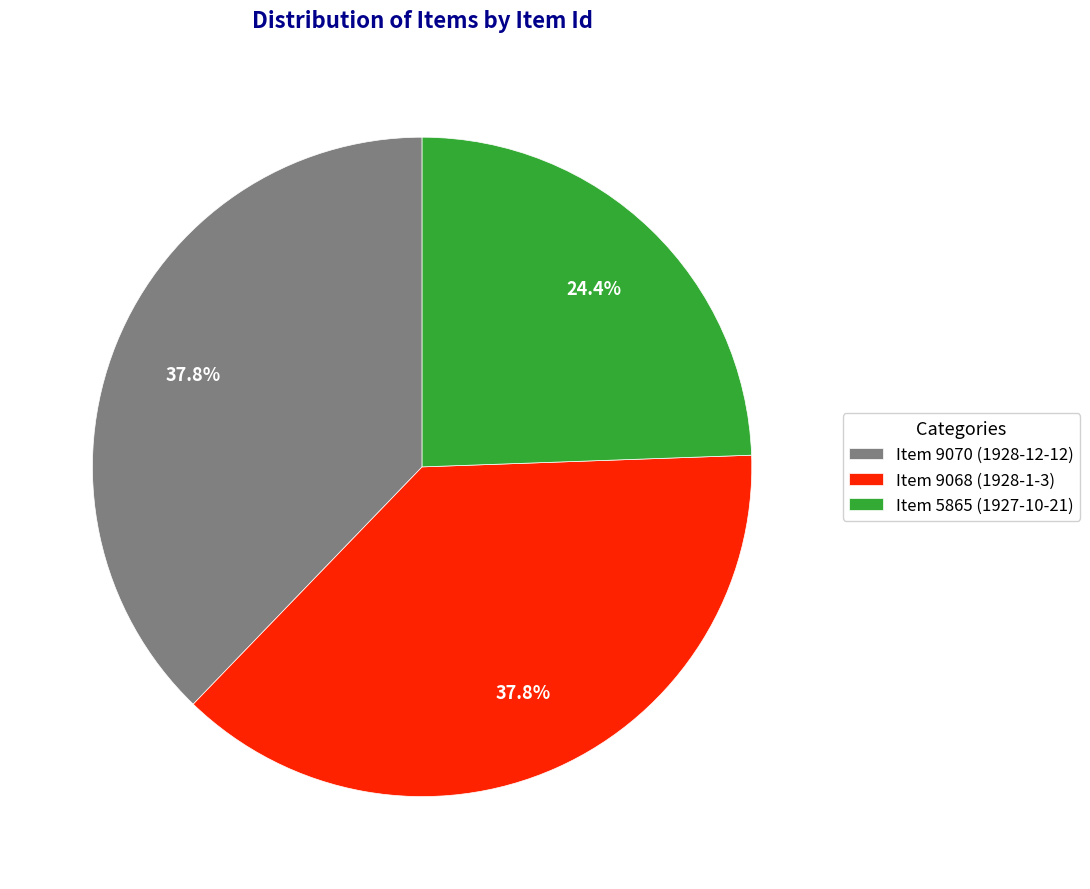

Is it true that Item 9070 (1928-12-12) is 38% of the pie?

True